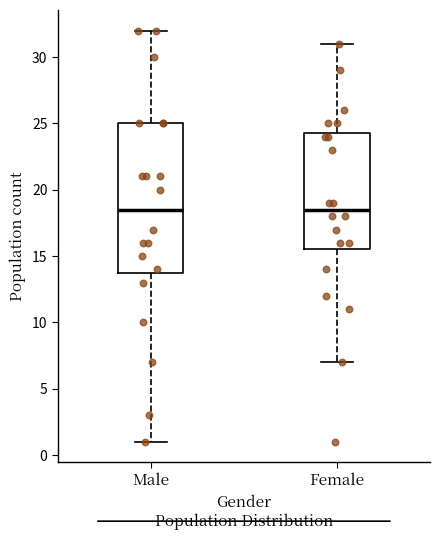

Reading left to right, transcribe this box plot: for each box, give where its median line is, the range the box spans, and where its two whiskers end, as read against the y-axis. The values are not printed on the chart, so give them approximately, as read against the axis.

Male: median 18.5, box 14.0 to 25.0, whiskers 1.0 to 32.0
Female: median 18.5, box 15.5 to 24.5, whiskers 7.0 to 31.0